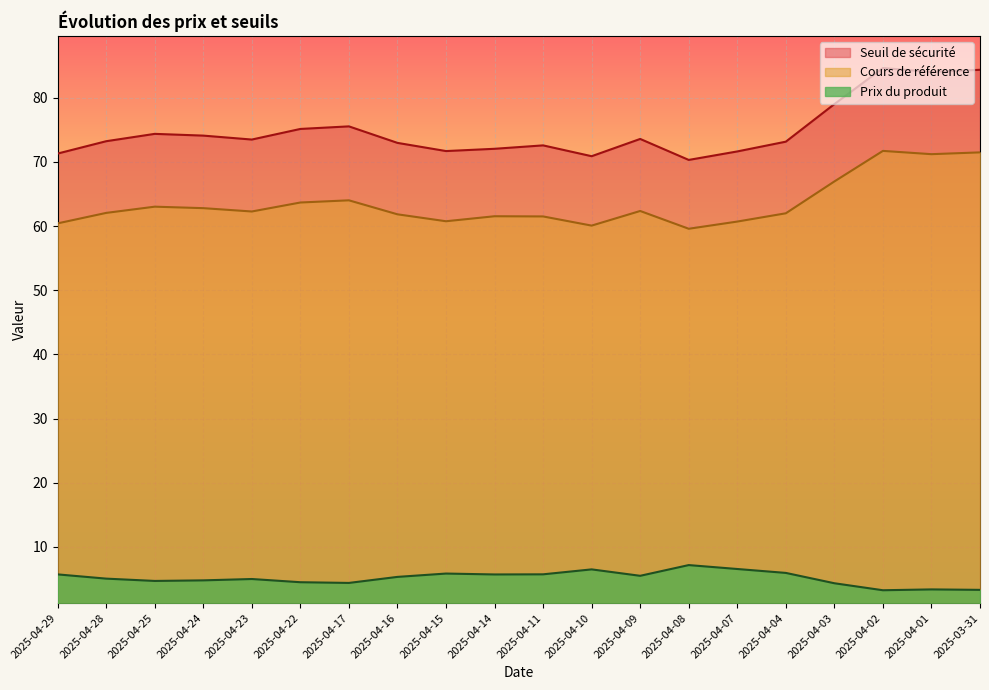

The value of Seuil de sécurité at 2025-04-28 is 73.2. True or false?

True